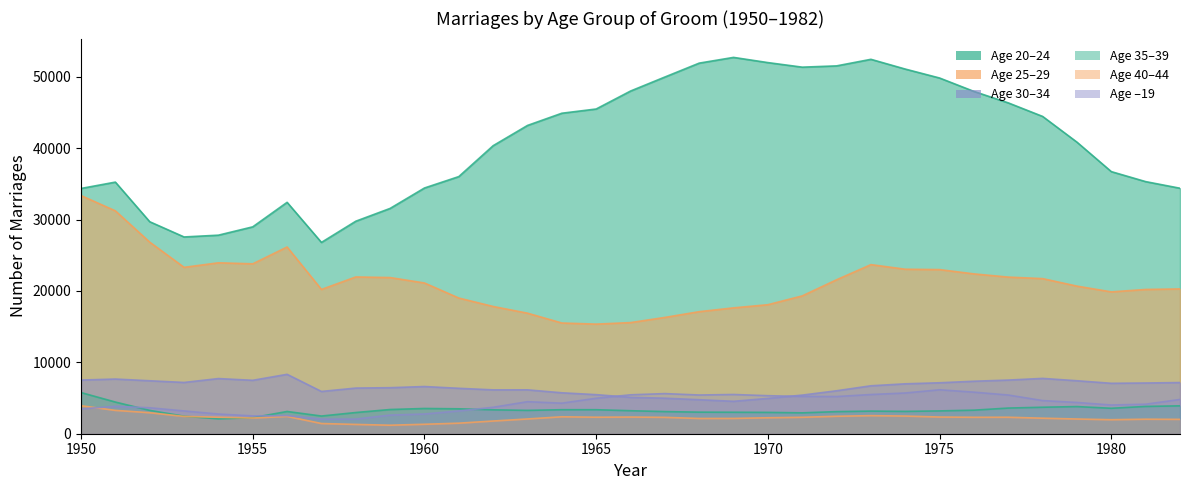

Reading left to right, transcribe all the data shown in this chart.

20-24: 34366	35255	29705	27570	27820	28988	32422	26806	29775	31570	34430	36029	40358	43195	44906	45499	48014	49979	51927	52730	52001	51362	51540	52461	51094	49840	47962	46356	44457	40851	36724	35325	34396
25-29: 33370	31229	26845	23313	23949	23807	26163	20216	21966	21881	21121	19012	17831	16891	15513	15358	15572	16296	17102	17635	18078	19314	21572	23694	23049	22998	22395	21947	21733	20681	19875	20215	20288
30-34: 7519	7661	7420	7184	7728	7484	8323	5923	6396	6451	6613	6365	6145	6149	5736	5475	5099	4977	4766	4543	4951	5412	6019	6717	6994	7139	7356	7517	7752	7423	7066	7108	7170
35-39: 5768	4437	3271	2457	2082	2247	3118	2479	2970	3392	3537	3491	3349	3270	3364	3363	3223	3101	3022	3010	2988	2925	3096	3169	3129	3197	3300	3596	3711	3804	3567	3825	3908
40-44: 3924	3272	2944	2425	2309	2201	2424	1431	1303	1193	1325	1478	1780	2067	2373	2313	2337	2294	2137	2143	2236	2303	2446	2532	2476	2338	2305	2309	2176	2062	1964	2034	2013
under19: 3482	3838	3637	3193	2760	2498	2539	2045	2049	2609	2761	3192	3705	4491	4280	4969	5452	5622	5425	5498	5328	5226	5212	5494	5709	6158	5824	5423	4645	4379	4024	4137	4800